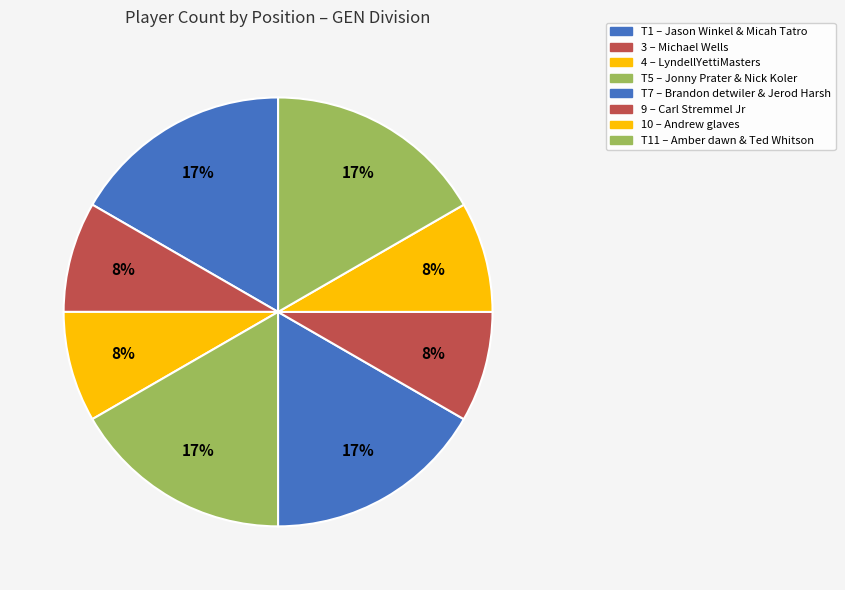

Count the number of slices in the pie.

8